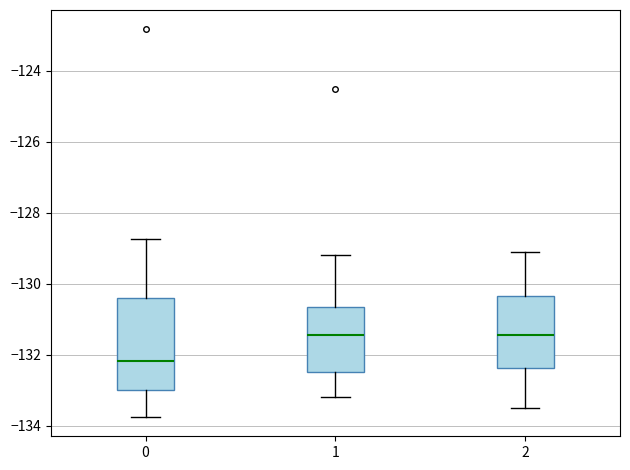

Reading left to right, transcribe this box plot: for each box, give where its median line is, the range the box spans, and where its two whiskers end, as read against the y-axis. The values are not printed on the chart, so give them approximately, as read against the axis.

0: median -132.2, box -133.0 to -130.4, whiskers -133.8 to -128.8
1: median -131.4, box -132.4 to -130.6, whiskers -133.2 to -129.2
2: median -131.4, box -132.4 to -130.4, whiskers -133.4 to -129.0